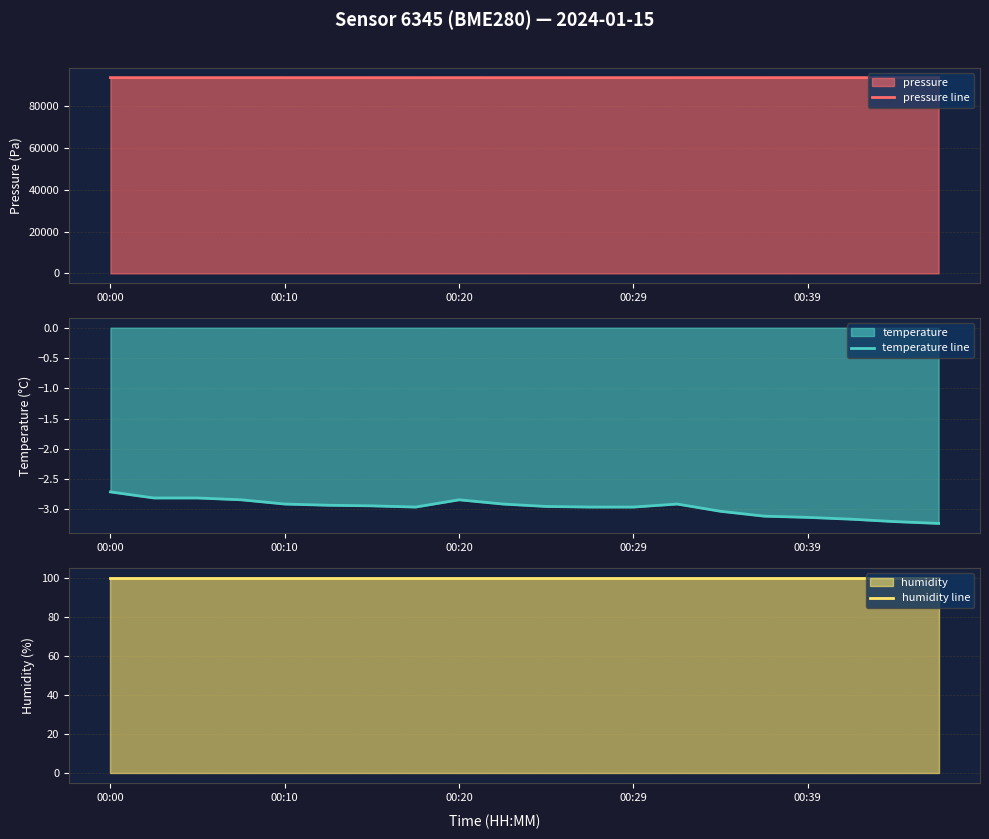

What is the highest value of the pressure line series?

93814.8